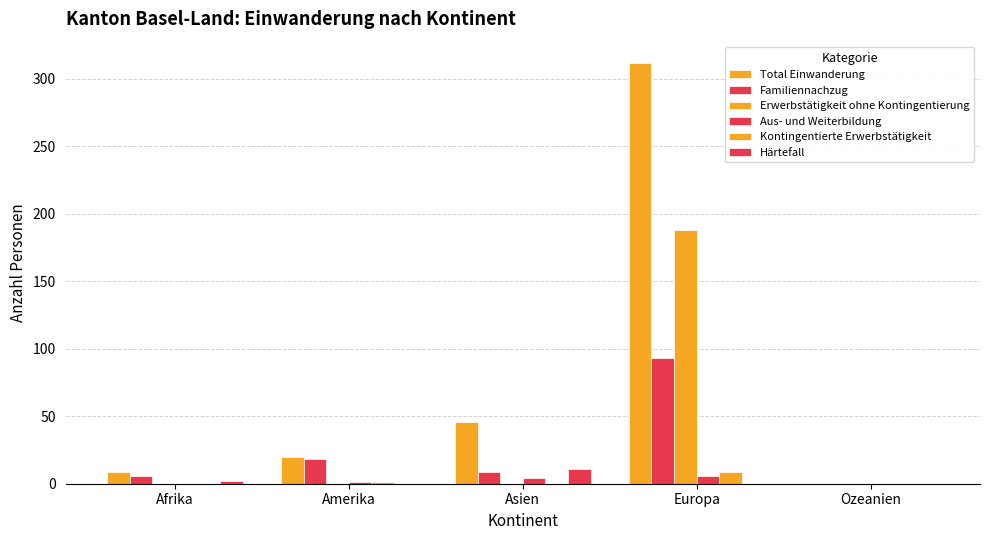

The Kontingentierte Erwerbstätigkeit series shows -6 at Asien. True or false?

False